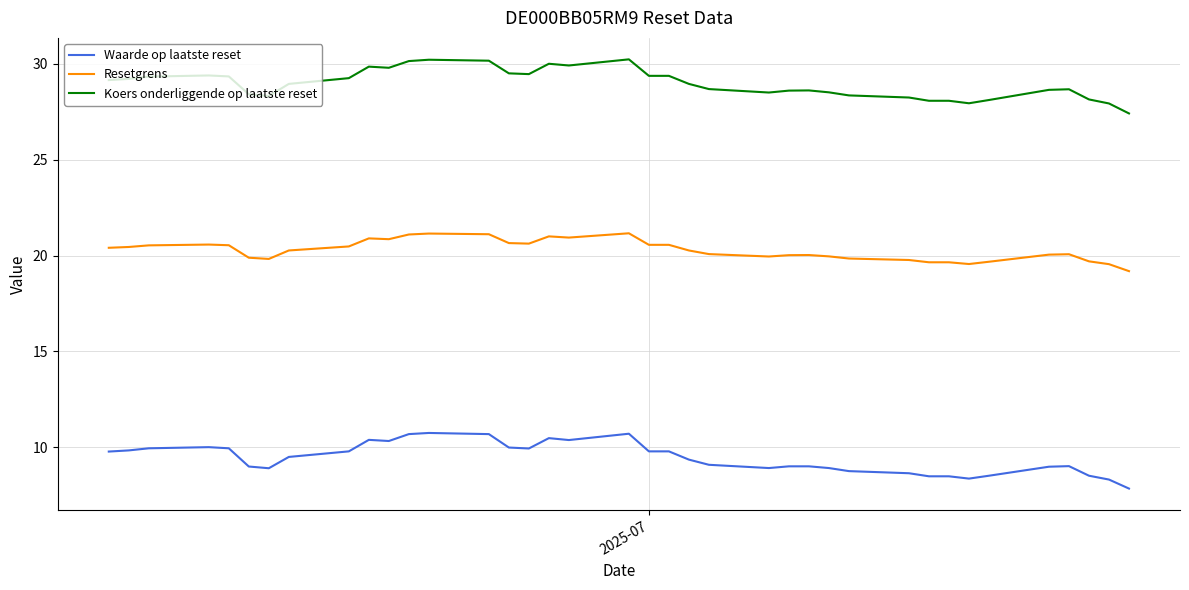

Which series has the widest spread of values?

Waarde op laatste reset